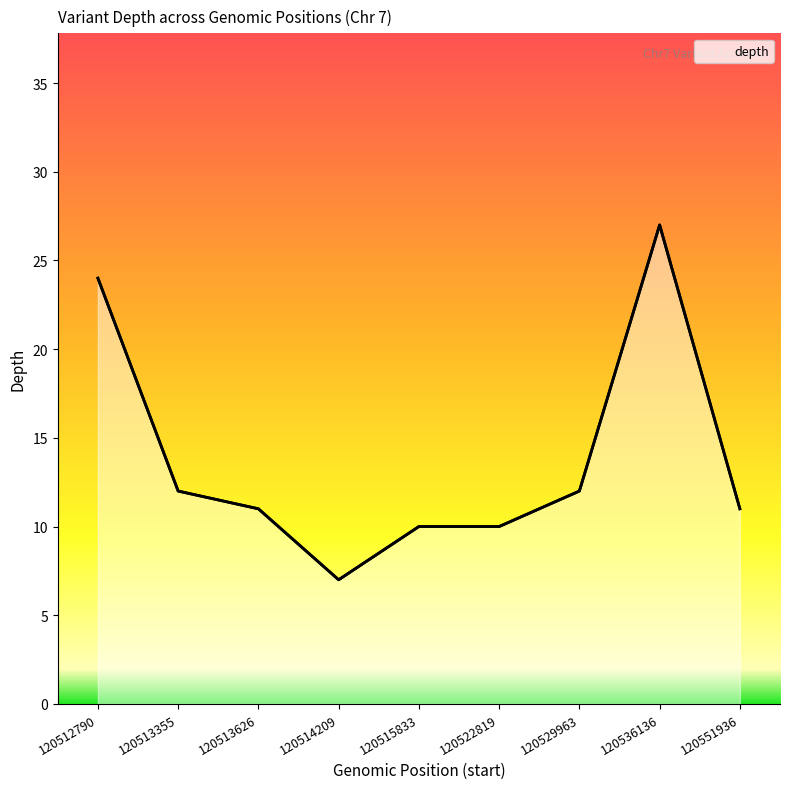

At which category does the chart reach its peak across all series?

120536136